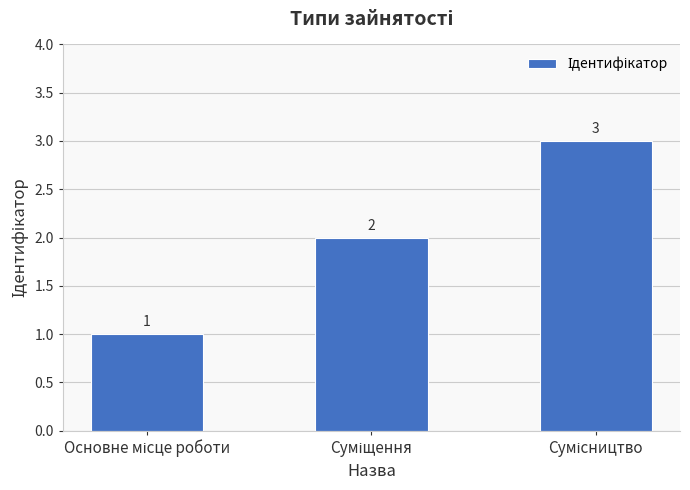

What is the greatest value displayed?

3